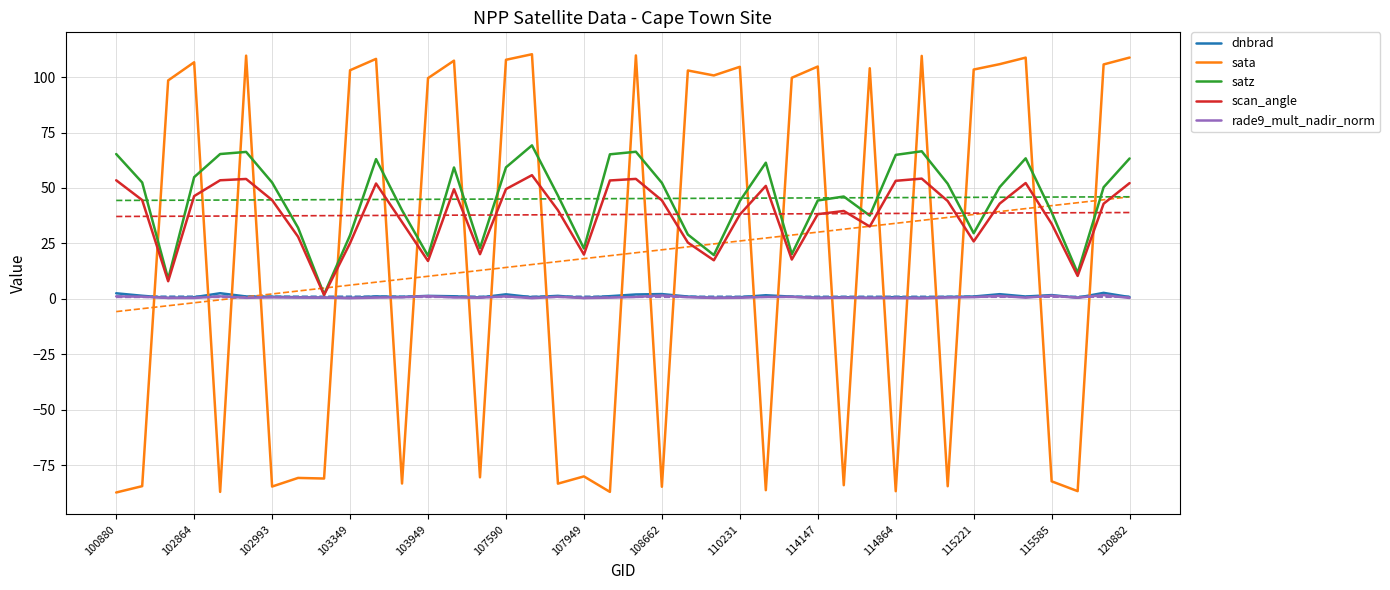

True or false: sata and dnbrad intersect in this chart.

True